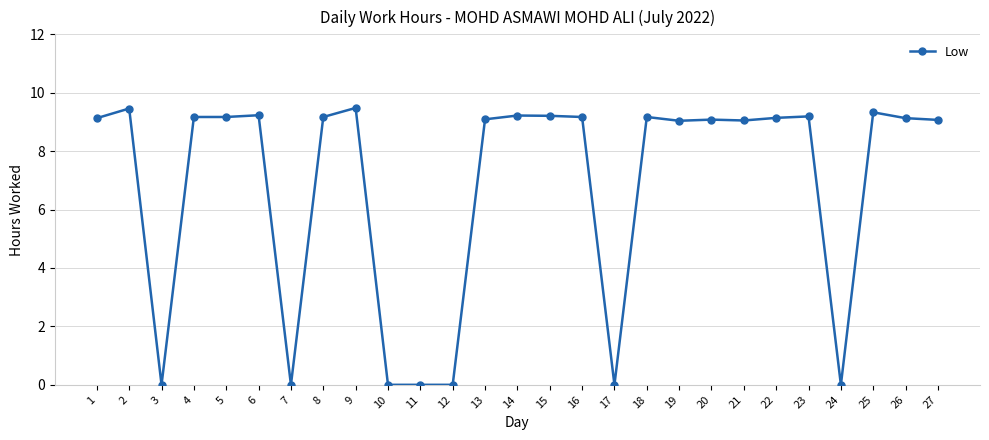

What is the difference between the second highest and minimum values?

9.5